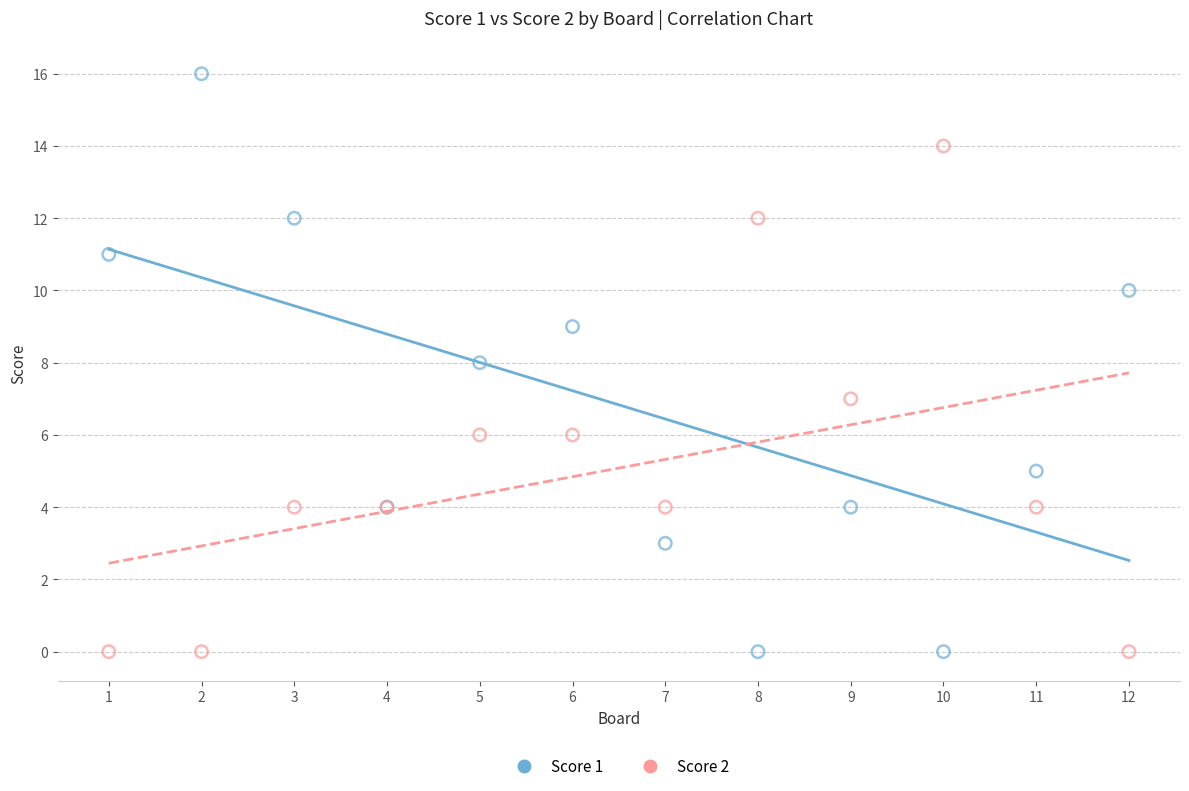

Which series has the largest Y range (max minus min)?

Score 1